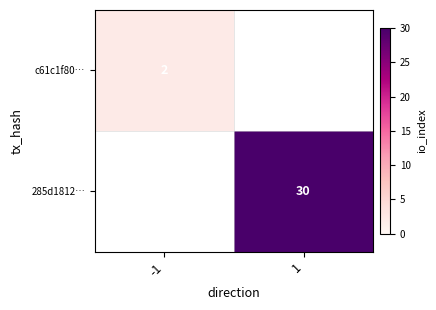

The value of c61c1f80… at -1 is 1. True or false?

False